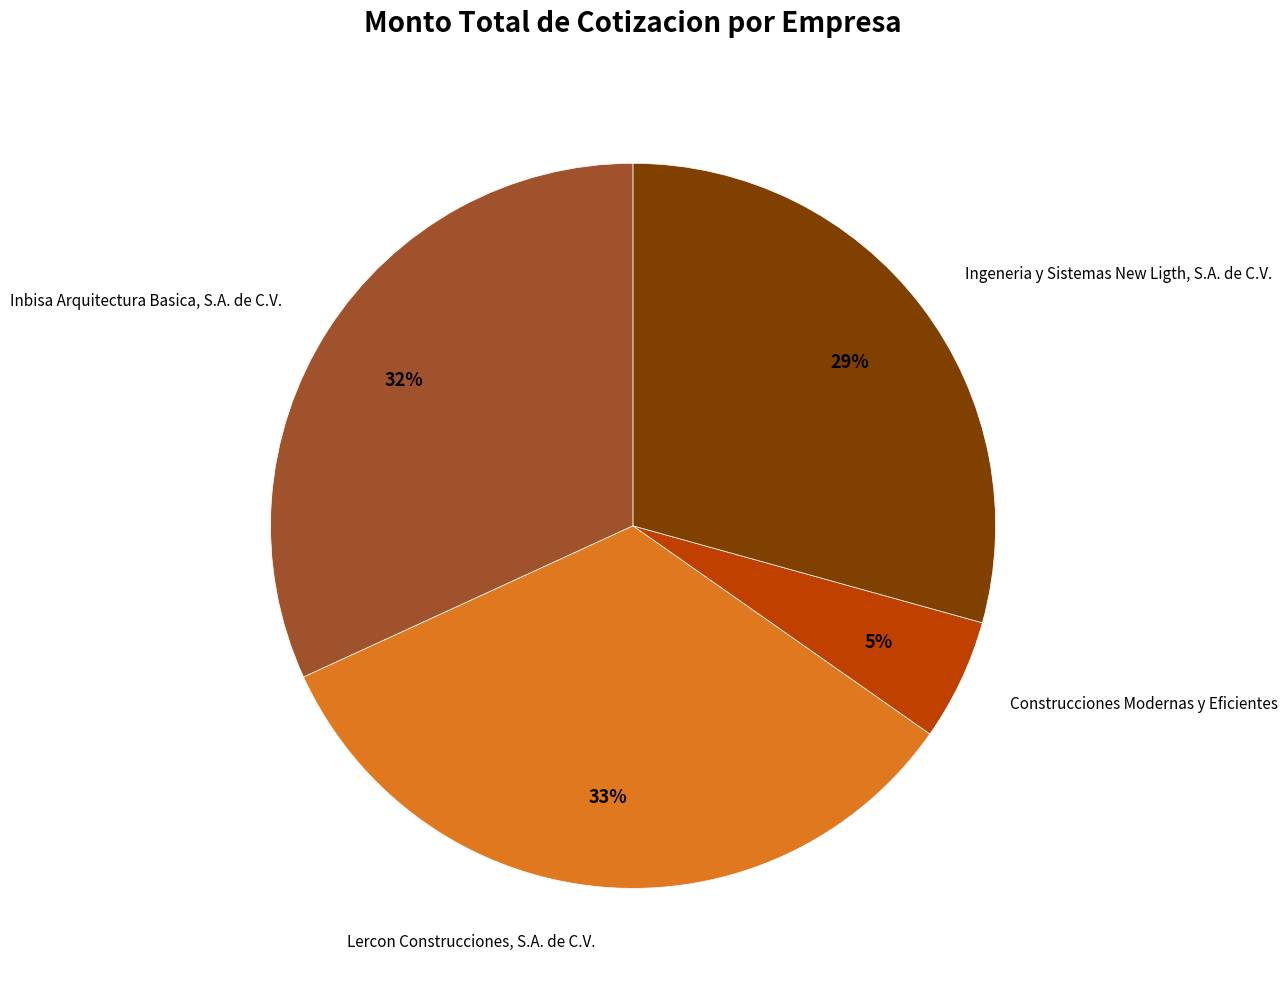

Which slice is the largest?

Lercon Construcciones, S.A. de C.V.